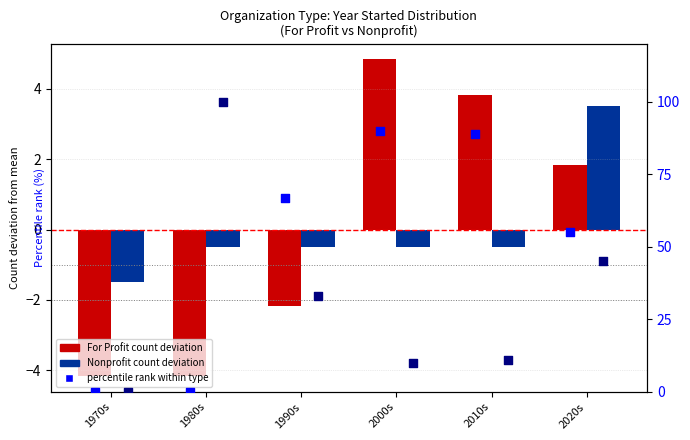

Which series contains the highest Y value?

% rank (Nonprofit)